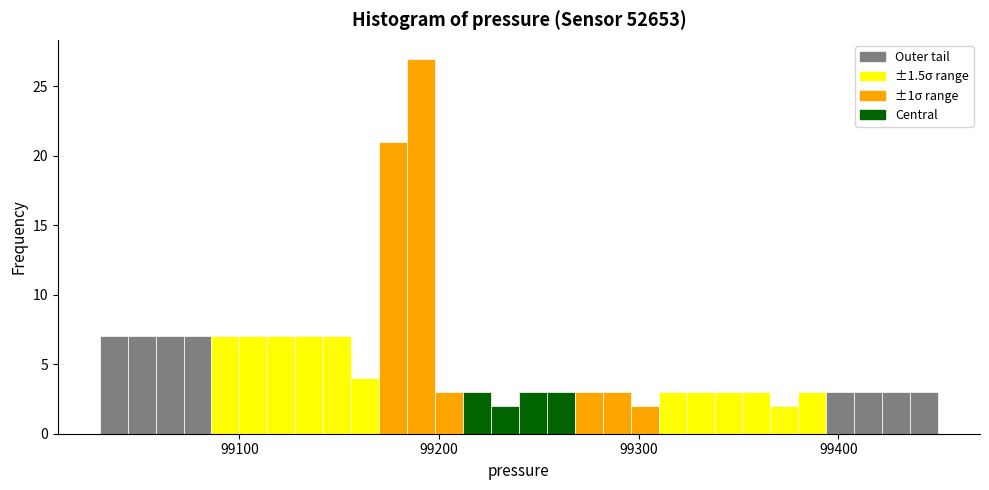

Read against the x-axis, roughly where is the centre of the tallest bar?

99190